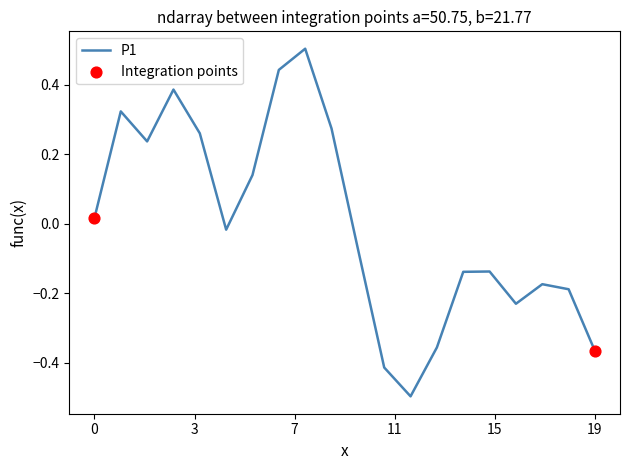

What is the difference between the maximum and minimum values?

1.0